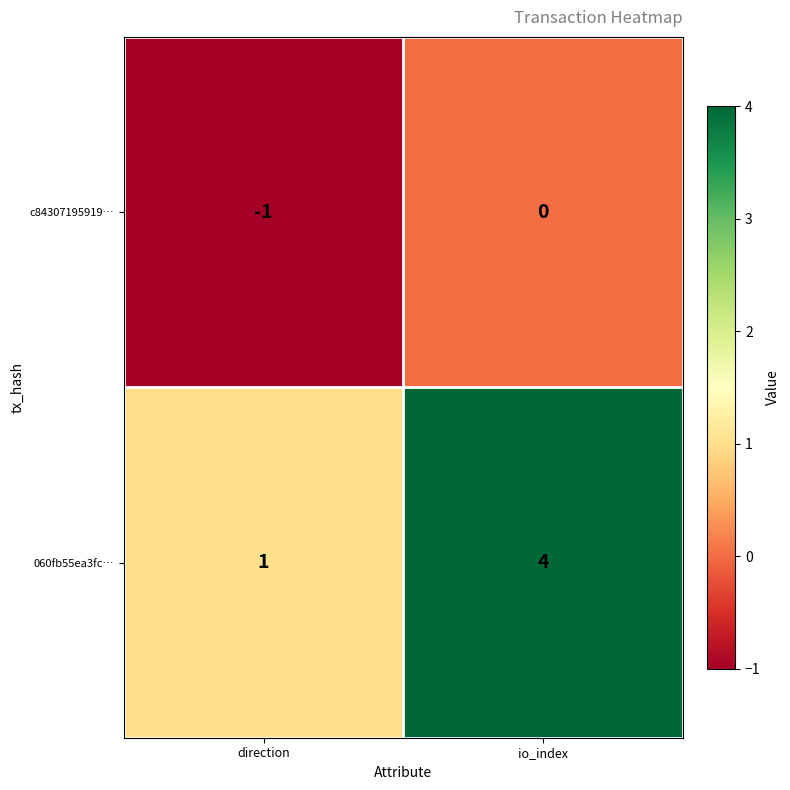

The c84307195919… series shows -1 at io_index. True or false?

False